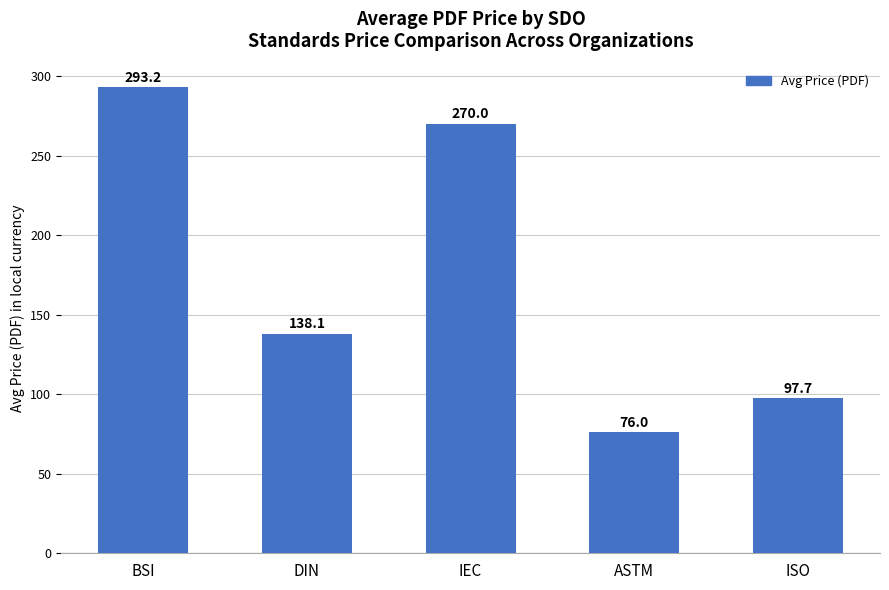

Does the chart contain stacked bars?

No